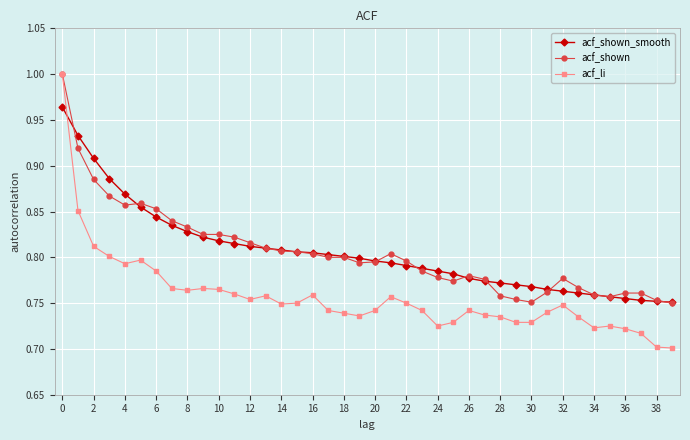

Which series has the widest spread of values?

acf_li